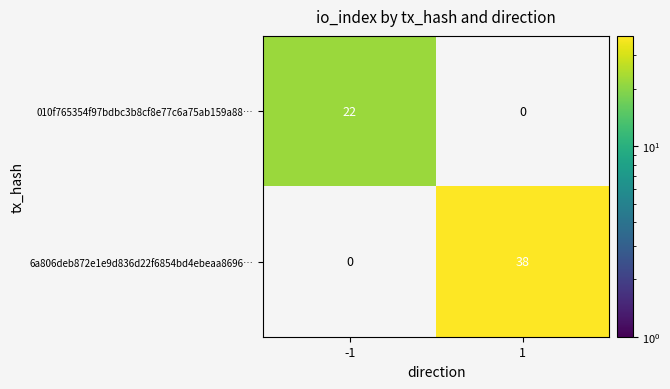

Is it true that 6a806deb872e1e9d836d22f6854bd4ebeaa8696… equals 38 at 1?

True